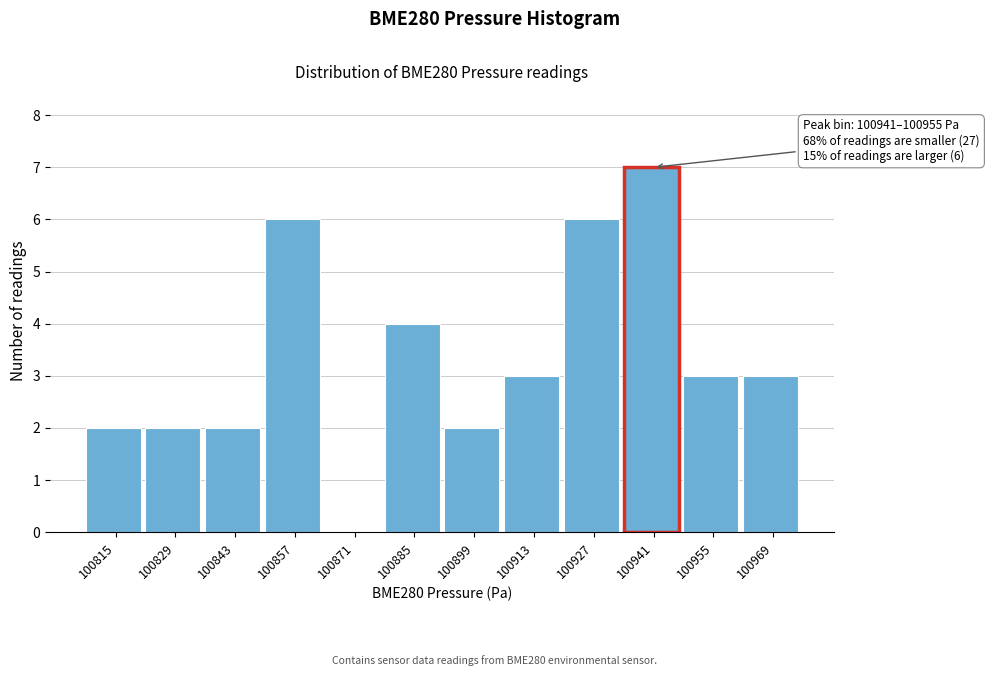

What is the sum of all values?

40